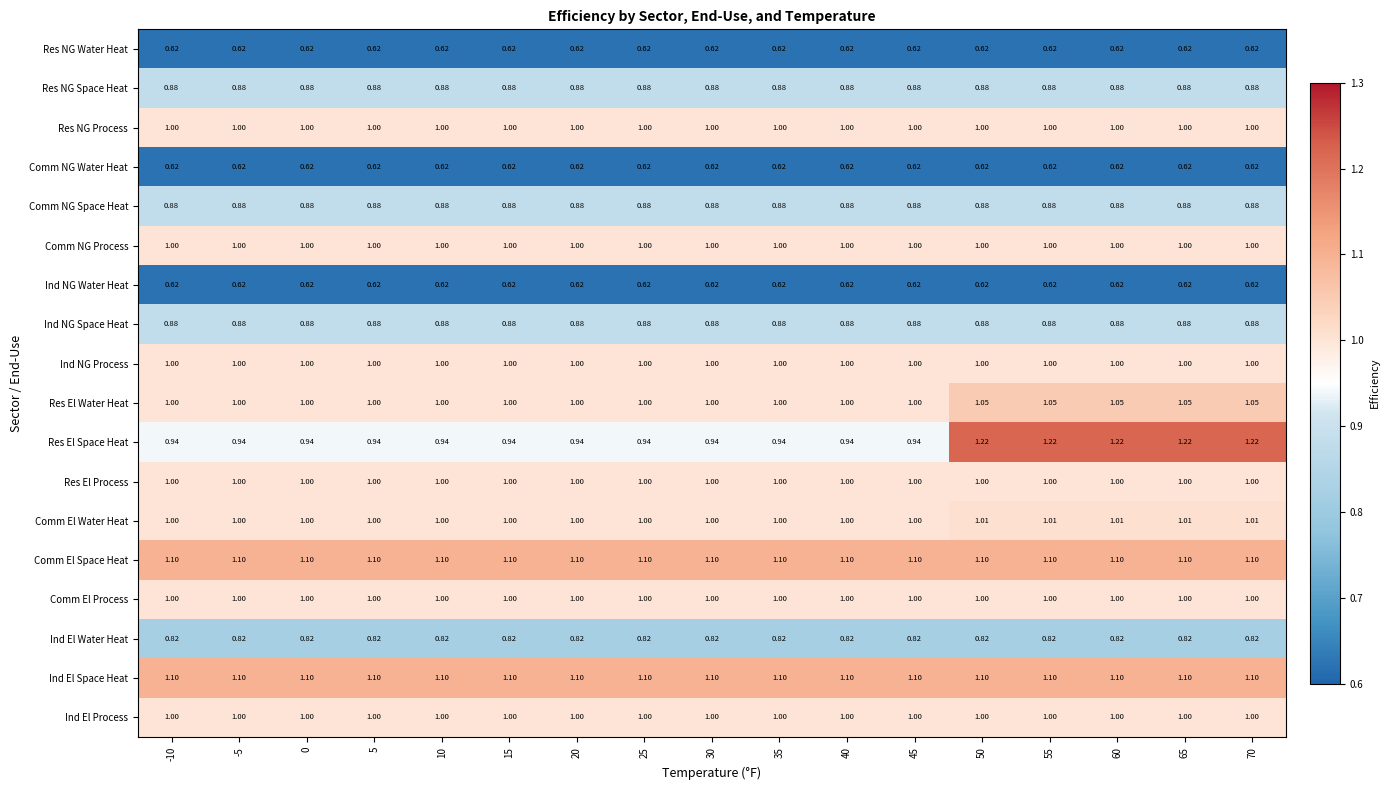

Which series changed the most between 10 and 55?

Res El Space Heat